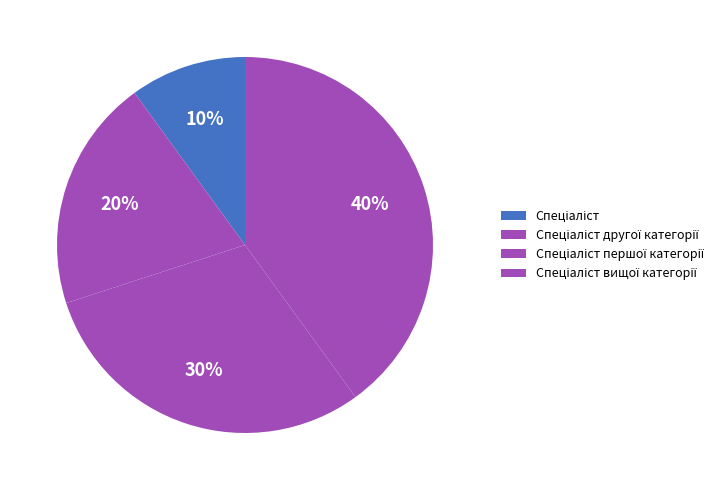

How many segments does this pie chart have?

4